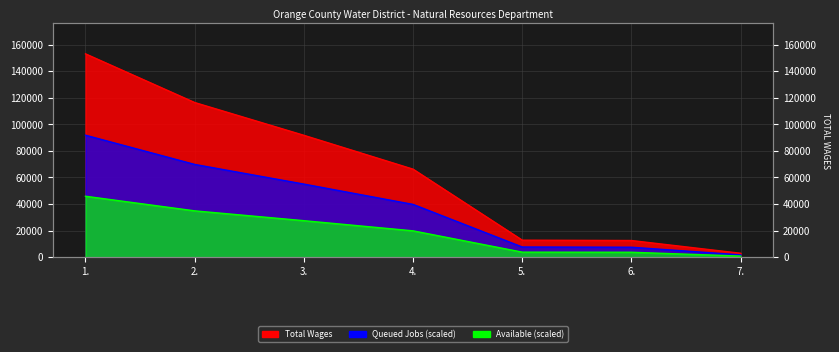

What is the sum of the values at 3. and 2.?

208097